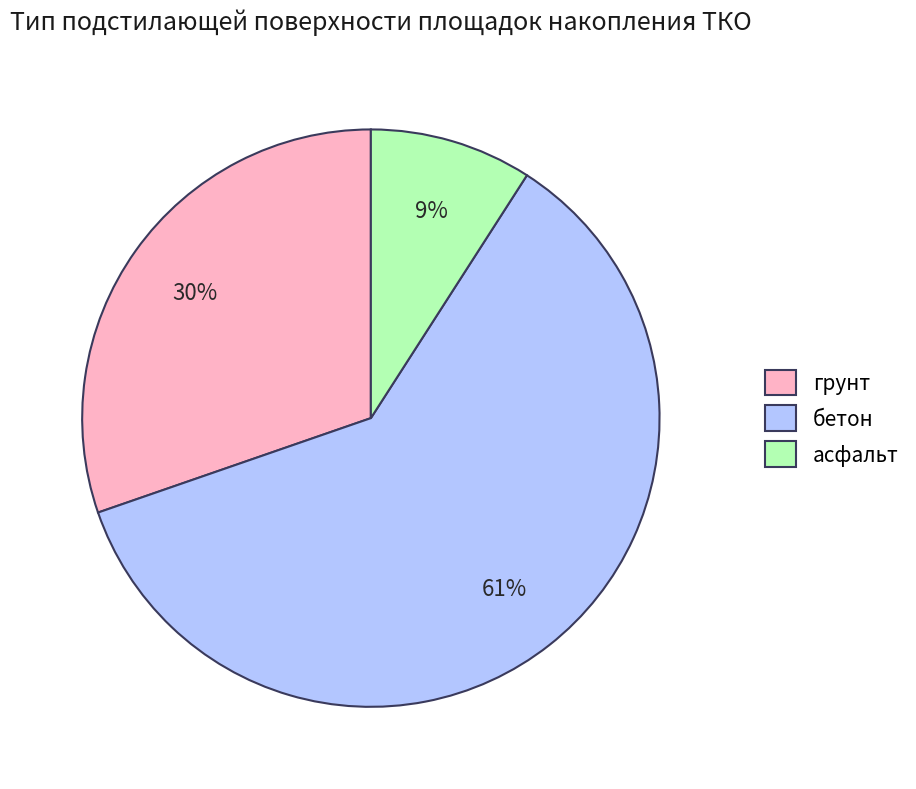

Rank the categories by value from highest to lowest.

бетон, грунт, асфальт